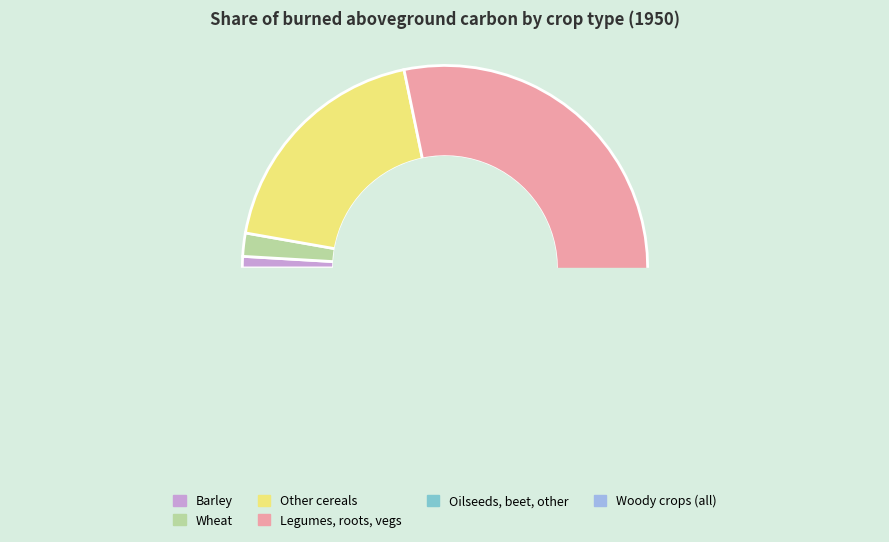

Is there a majority slice in this chart?

No